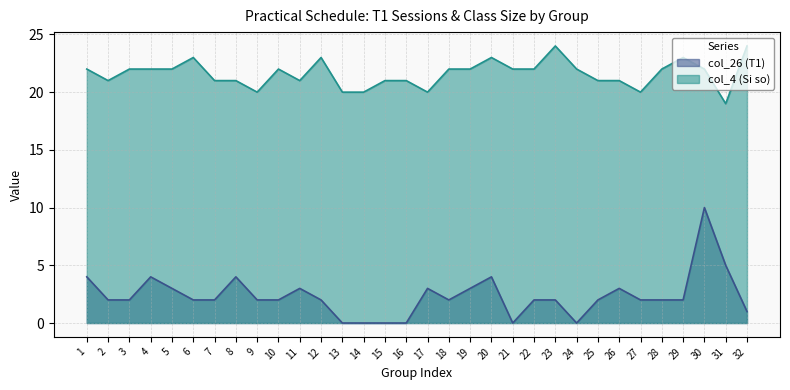

What is the sum of all col_4 (Si so) values?

691